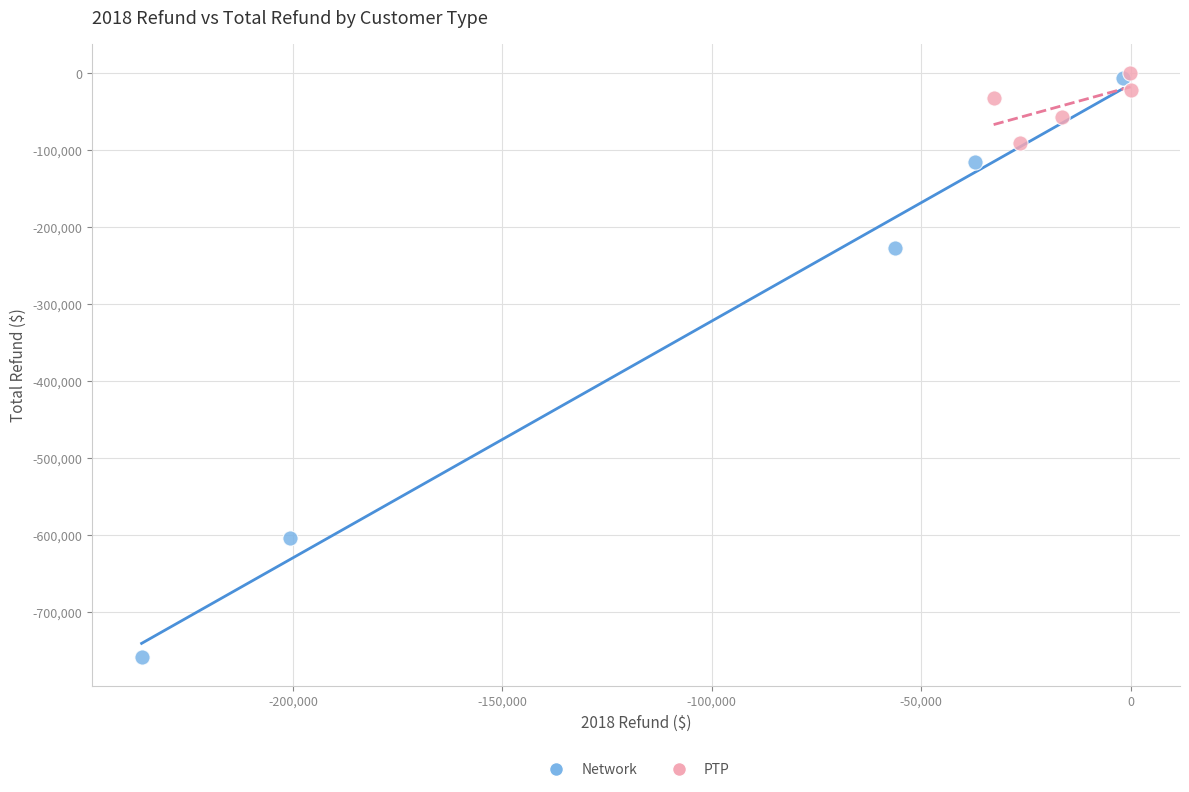

Which series reaches the minimum Y coordinate?

Network